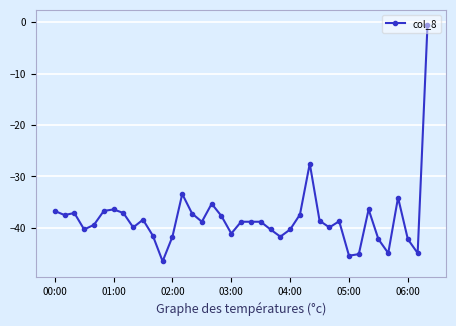

What is the value of the 11th point from the left?

-41.5